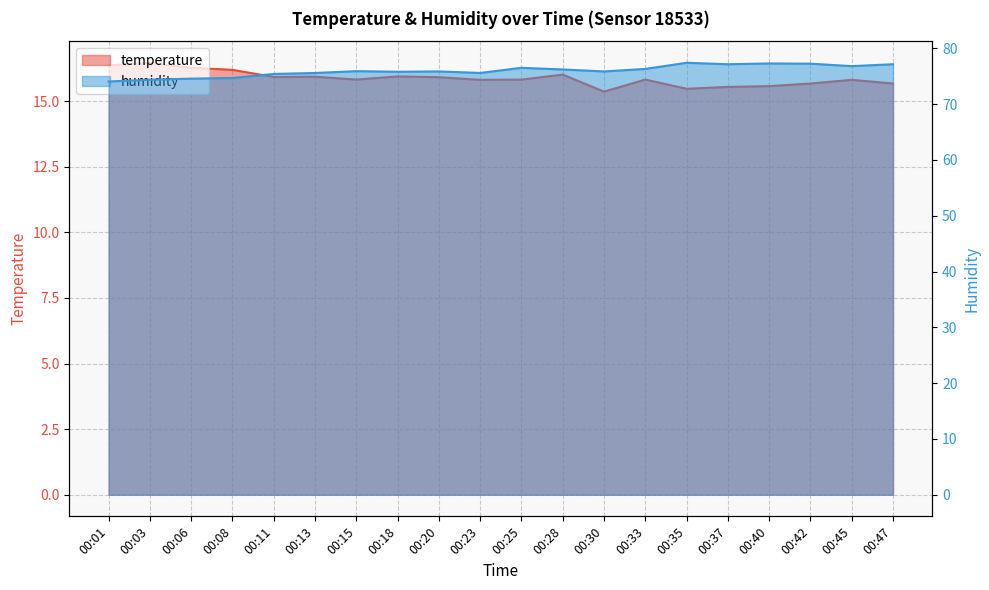

In humidity, how many points are higher than both neighbors (excluding endpoints)?

5